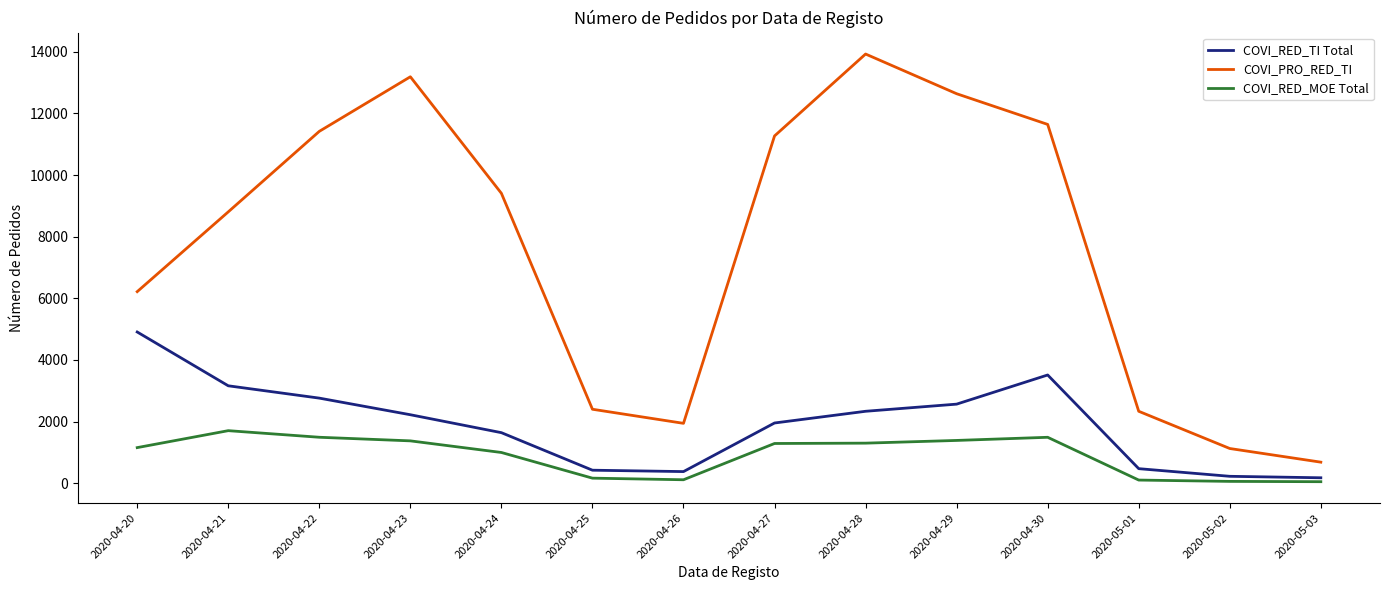

At which label is COVI_PRO_RED_TI closest to 7304?

2020-04-20